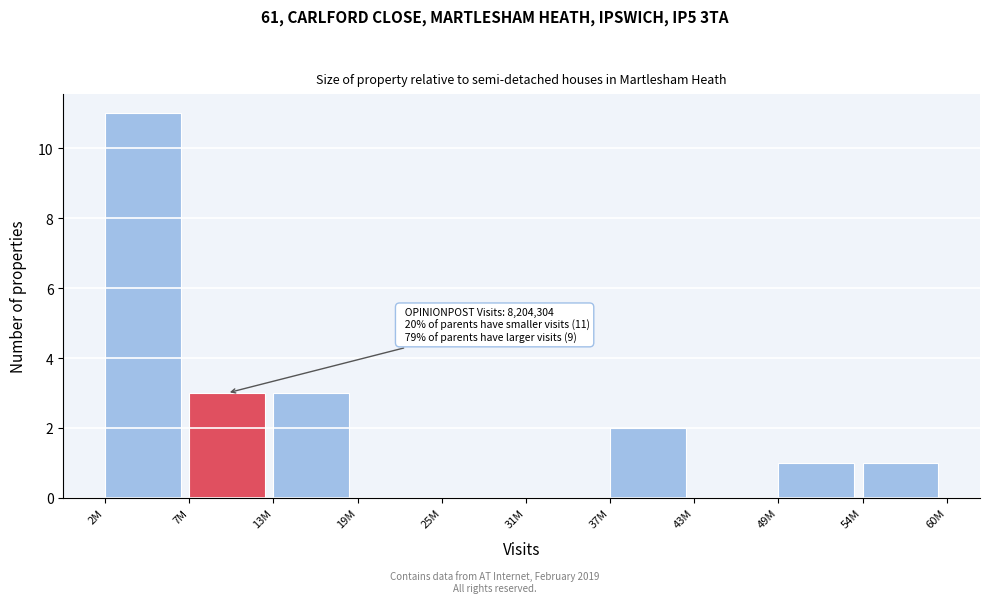

Reading right to left, transcribe all the data shown in this chart.

54M=1	49M=1	43M=0	37M=2	31M=0	25M=0	19M=0	13M=3	7M=3	2M=11